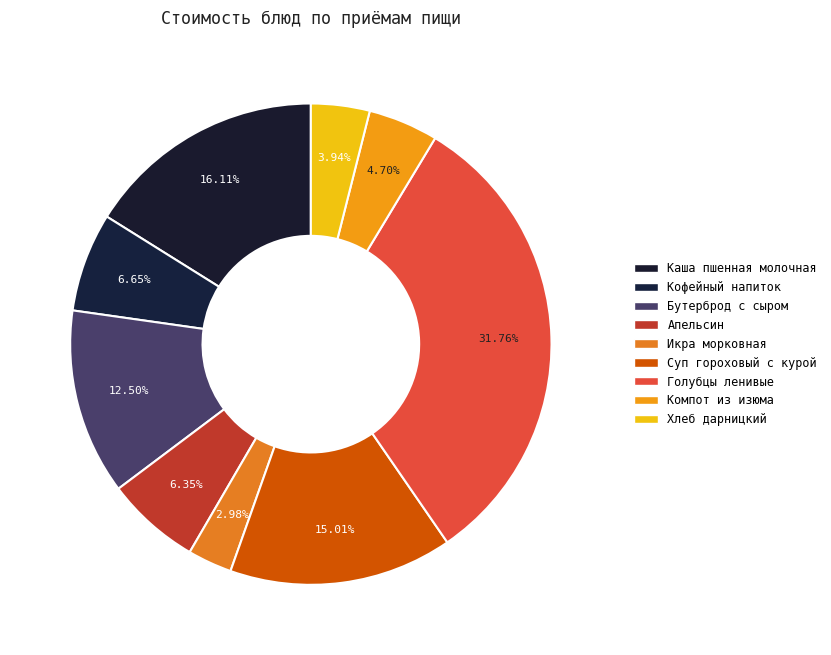

Which has a higher value, Суп гороховый с курой or Кофейный напиток?

Суп гороховый с курой